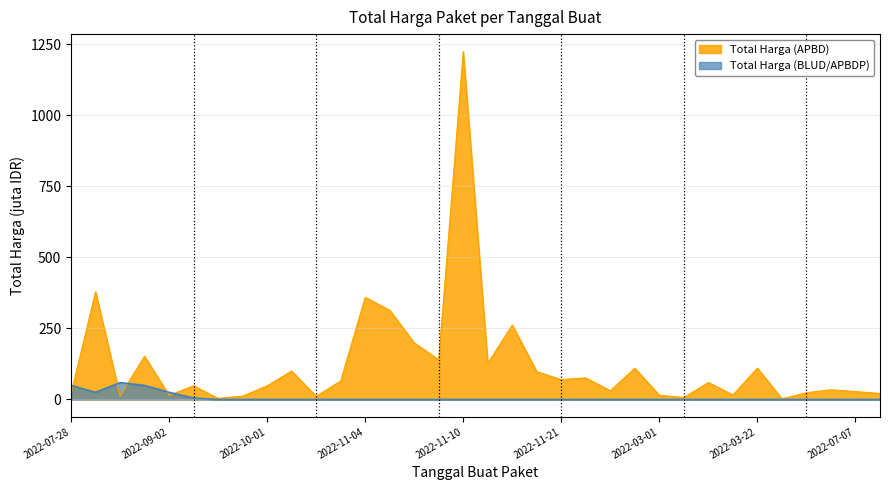

What is the difference between the maximum and second lowest values in the Total Harga (BLUD/APBDP) series?

59.4